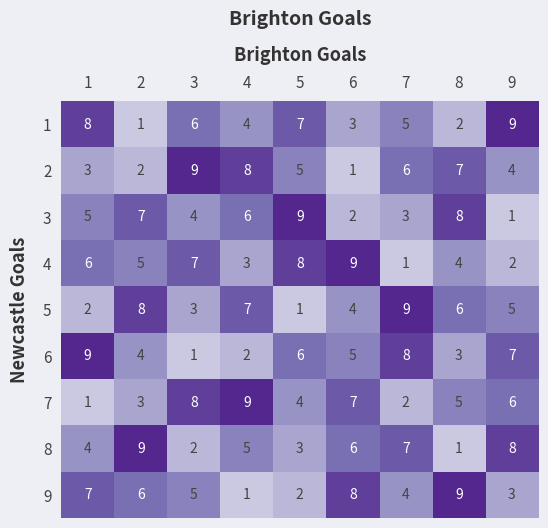

What is the difference between the second highest and minimum values in the 1 series?

7